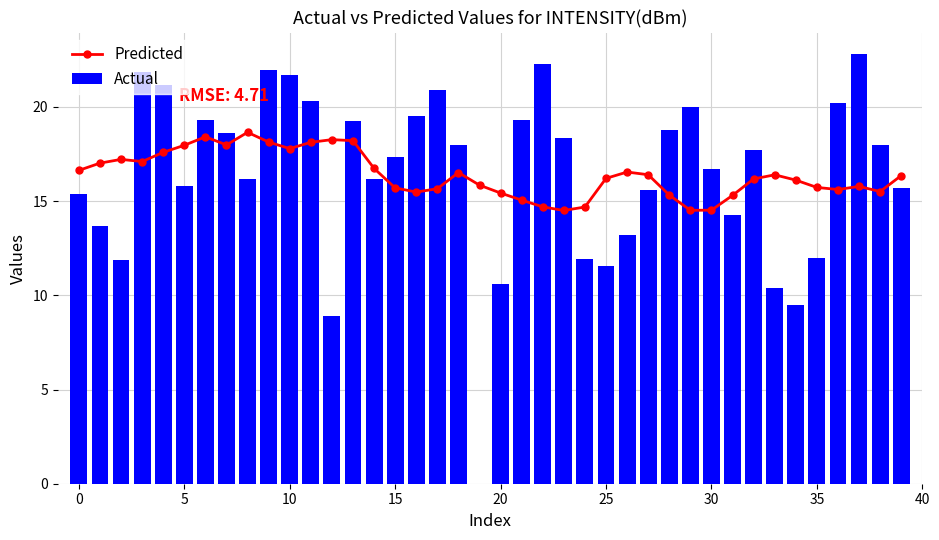

What are all the series names shown in the legend?

Predicted, Actual